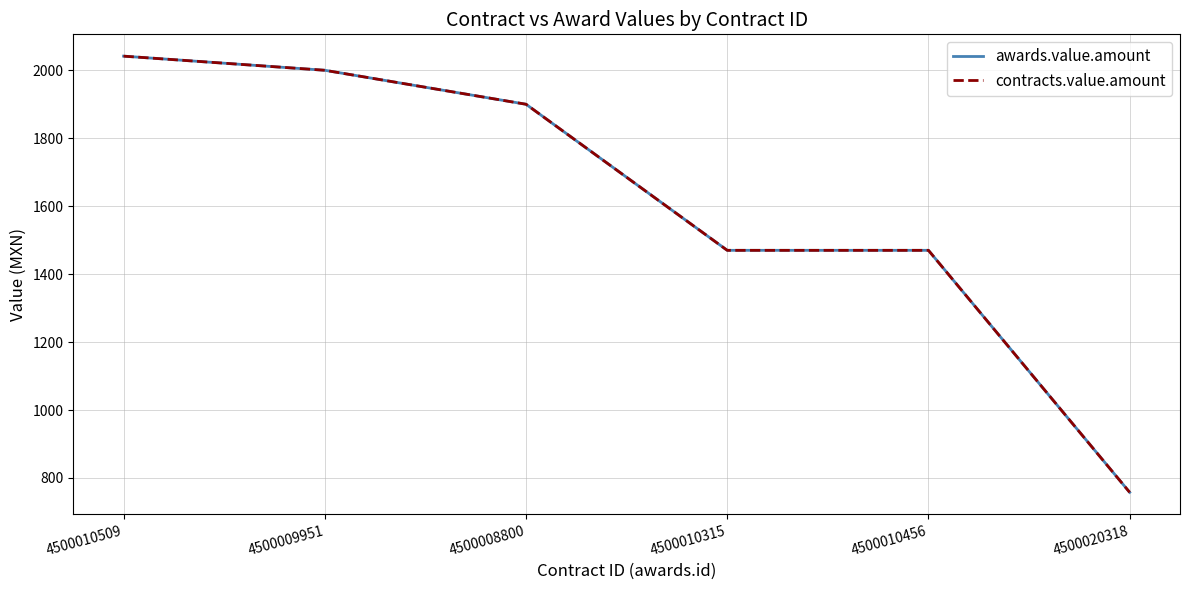

What is the greatest value displayed?

2041.6